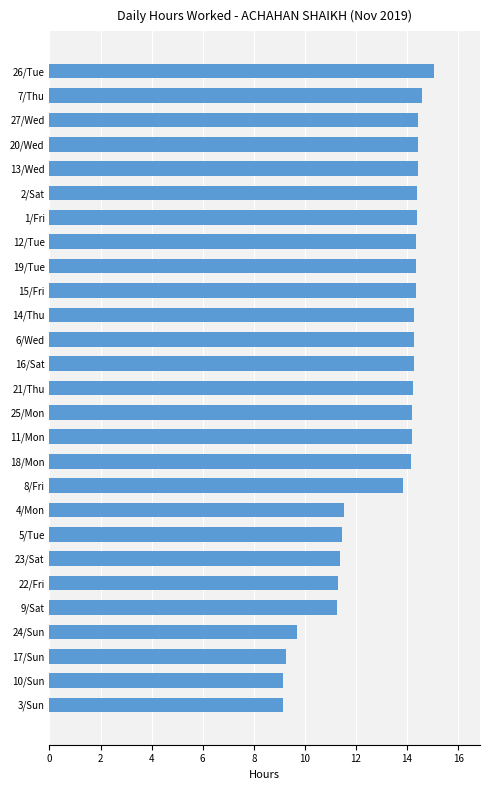

What is the difference between the maximum and minimum values?

5.9